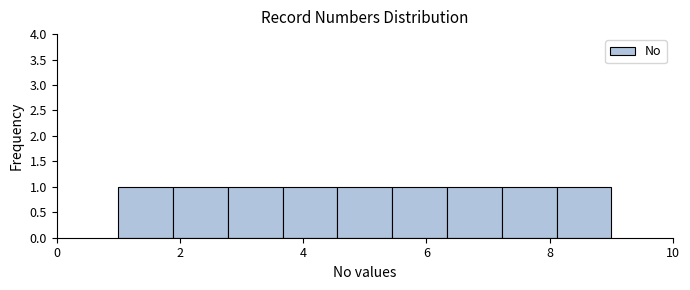

What is the height of the bar covering 4.6 to 5.4 on the x-axis? Neither the bar edges nor the heights are printed on the chart, so give them approximately, as read against the axes.

1